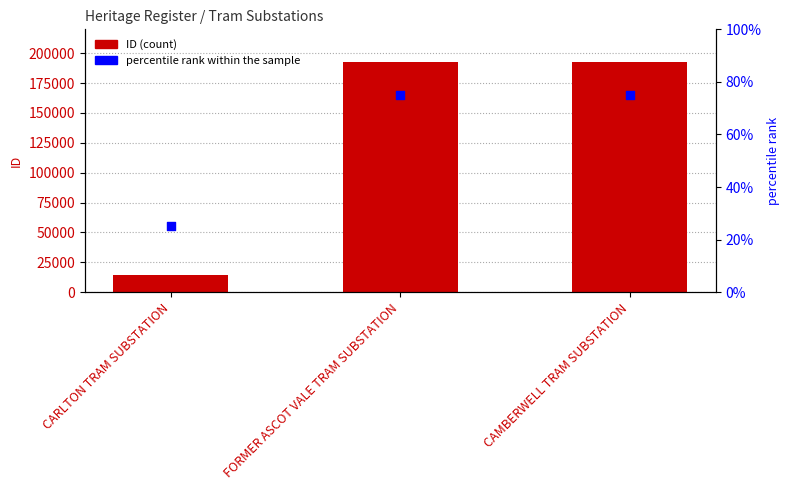

Which series has the largest Y range (max minus min)?

ID